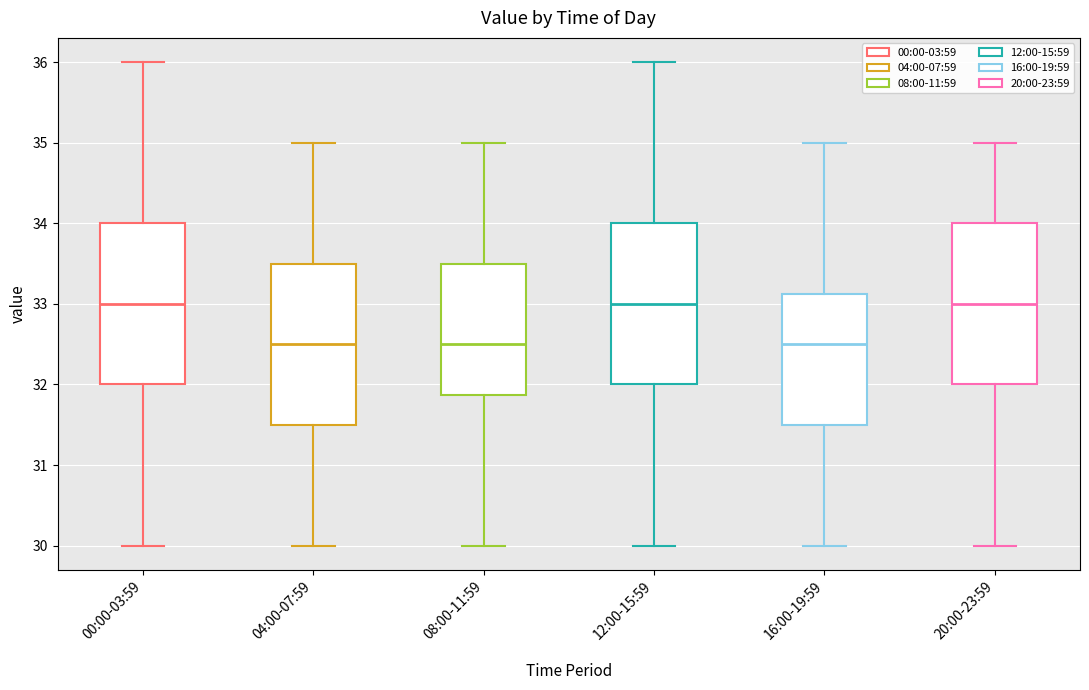

Where does the median line of the box for 12:00-15:59 sit on the y-axis? The values are not printed on the chart, so give them approximately, as read against the axis.

33.0